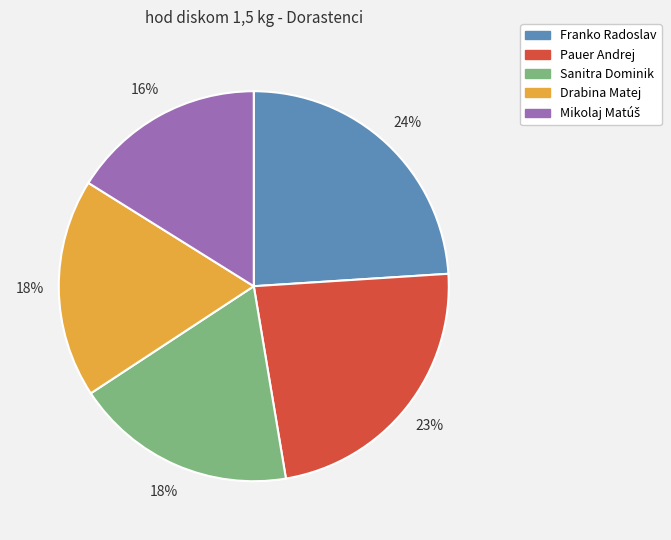

To the nearest percent, what percentage of the pie is Franko Radoslav?

24%